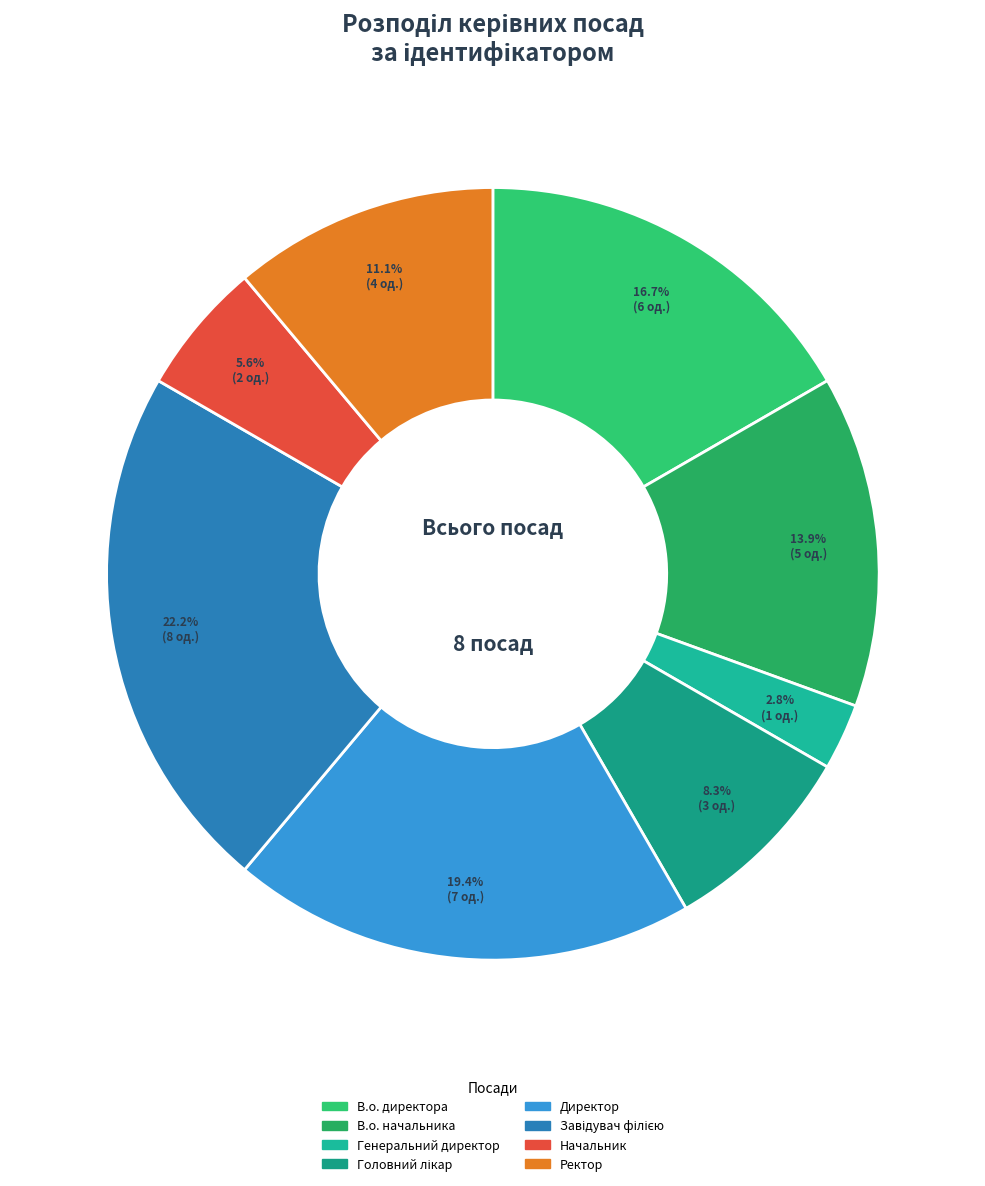

Is there a majority slice in this chart?

No